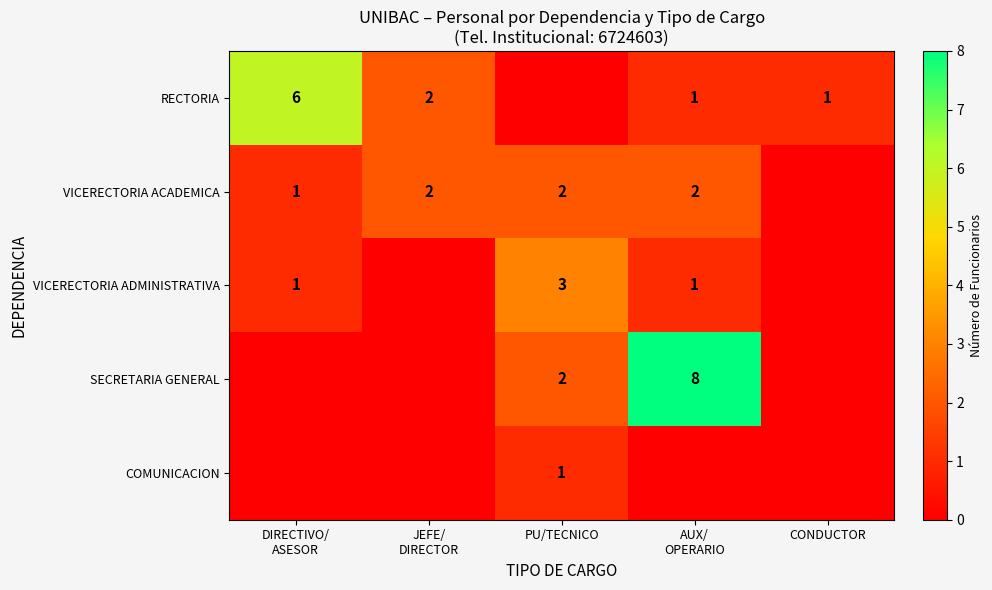

What is the total value across all series at PU/TECNICO?

8